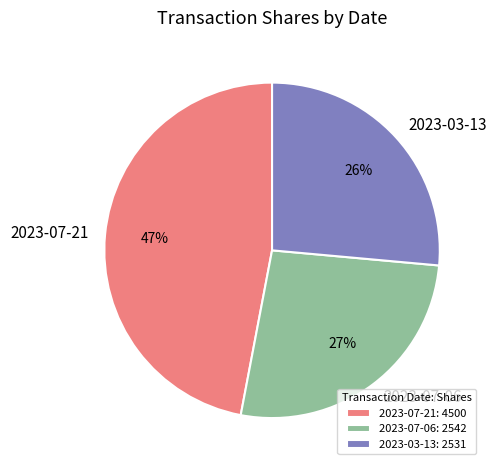

What is the largest slice in the pie chart?

2023-07-21